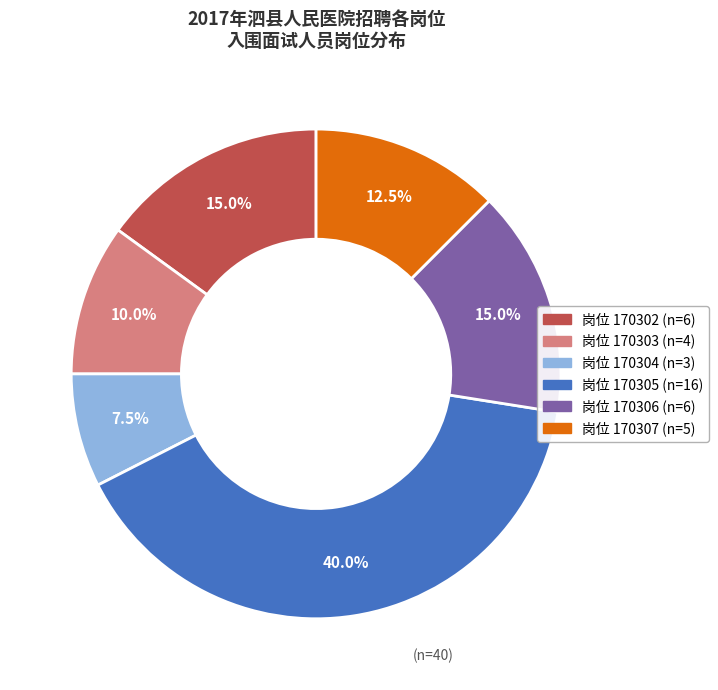

Is there a majority slice in this chart?

No